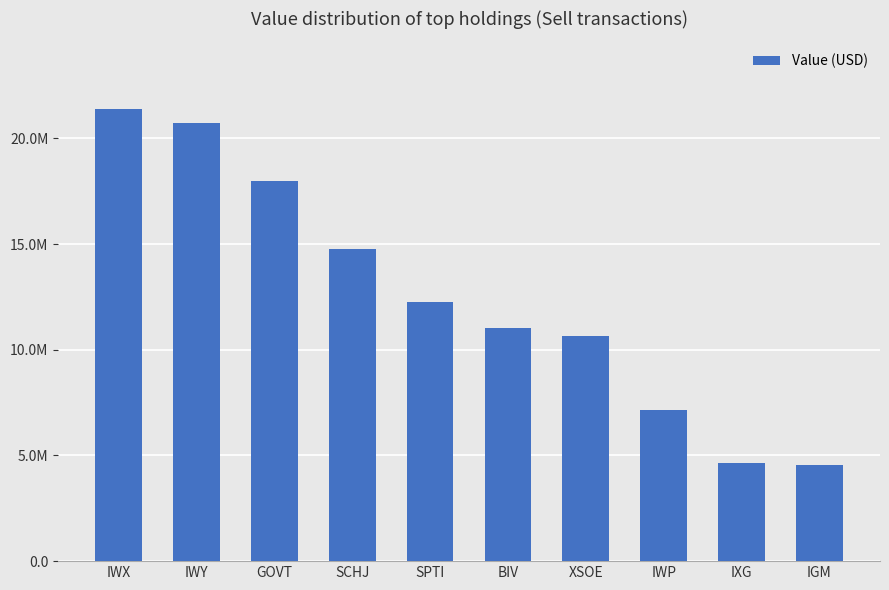

What is the change in value from IWX to XSOE?

-10747000